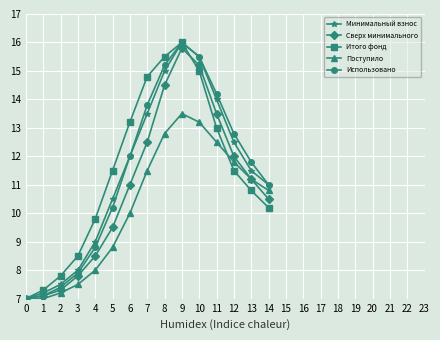

What is the average value of the Использовано series?

11.4